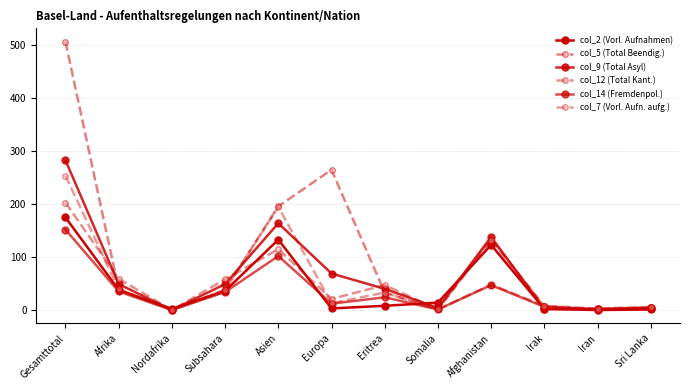

Is it true that col_14 (Fremdenpol.) equals 4 at Sri Lanka?

True